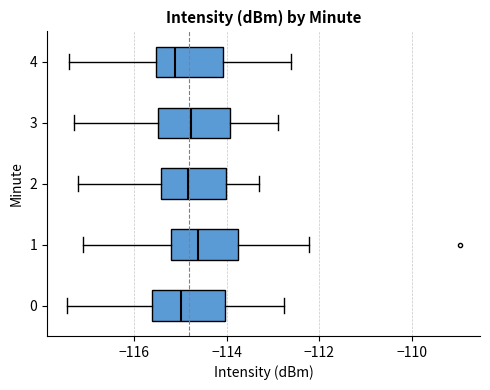

Where is the right edge of the box at y = 4 on the x-axis? The values are not printed on the chart, so give them approximately, as read against the axis.

-114.0